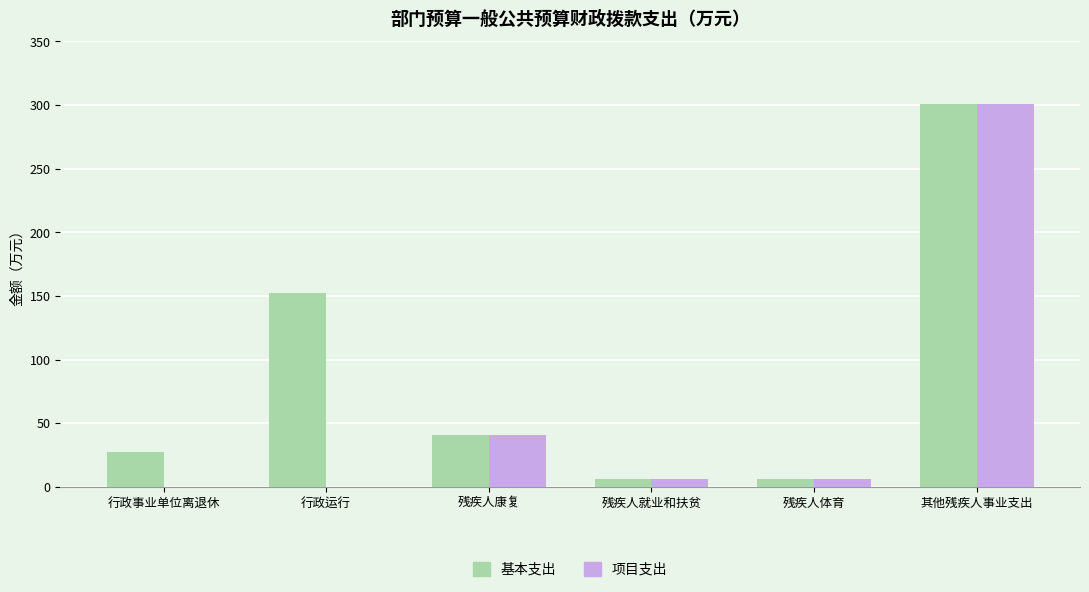

What is the sum of the 项目支出 values at 行政事业单位离退休 and 残疾人体育?

6.0